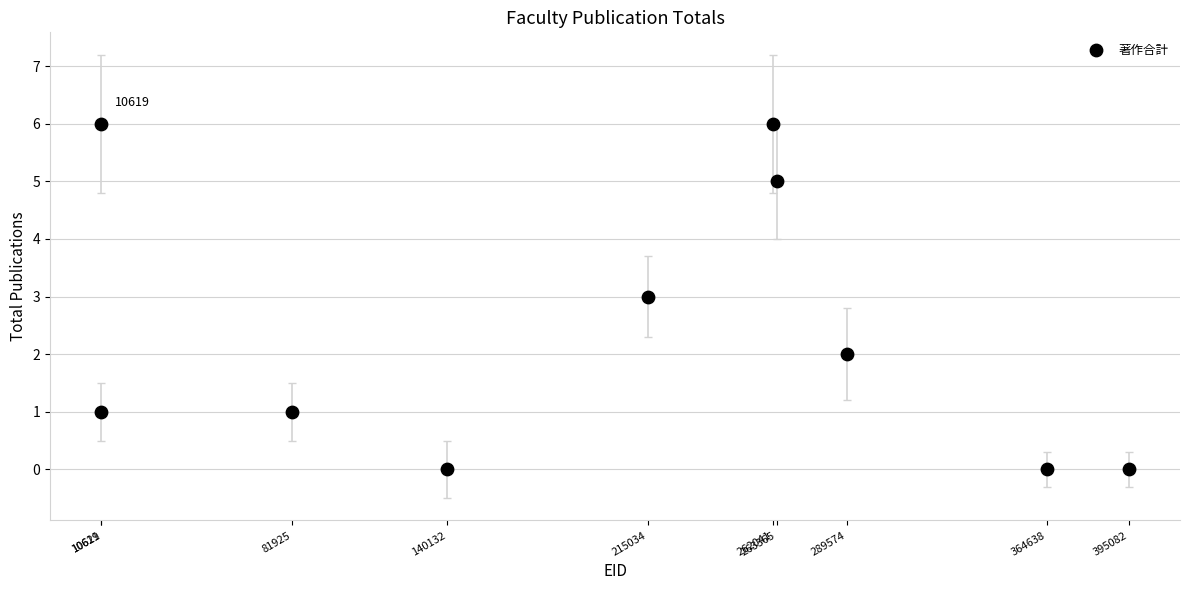

What is the range of X values (max minus min)?

384463